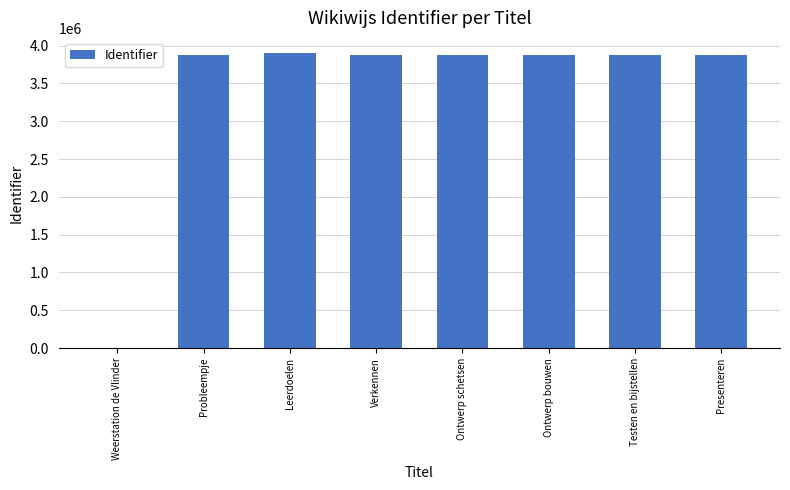

How many positive values are there?

7